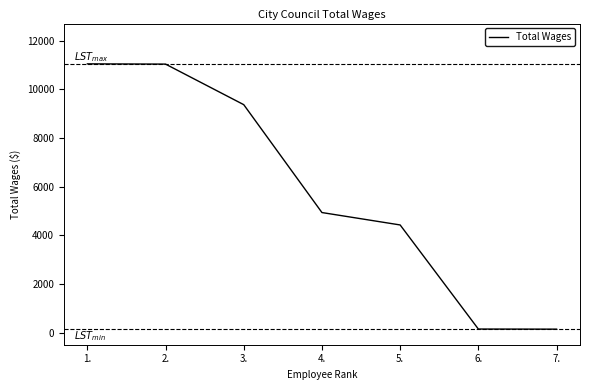

The value at 5. is 4425. True or false?

True